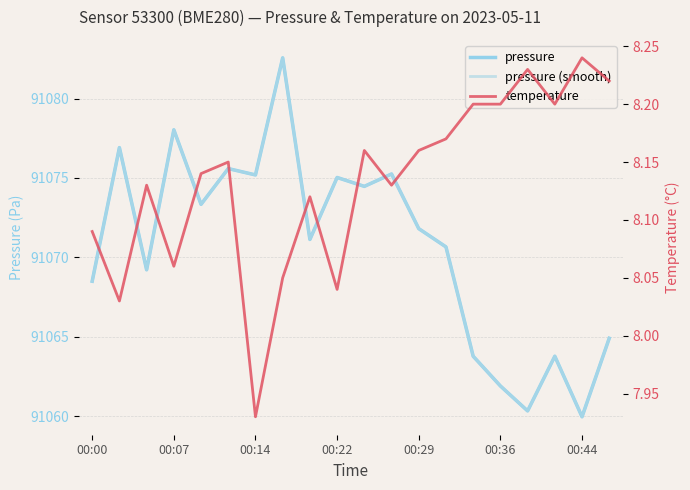

At which category does the chart reach its minimum across all series?

00:14